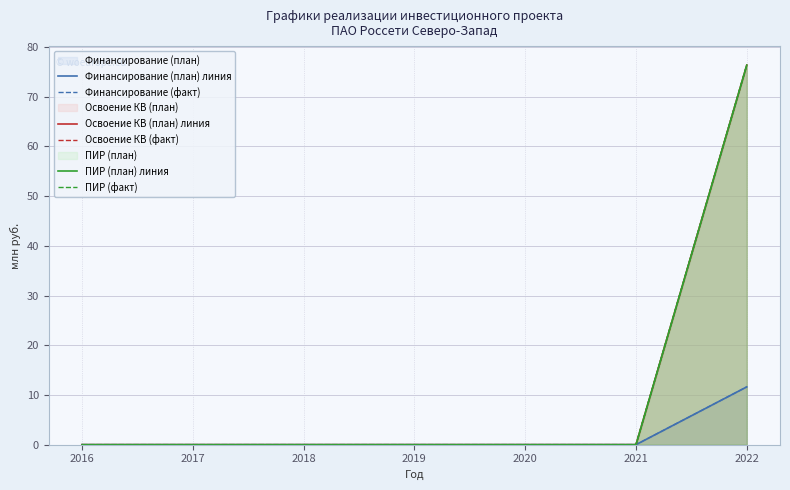

Where is ПИР (план) линия nearest to the value 38?

2016